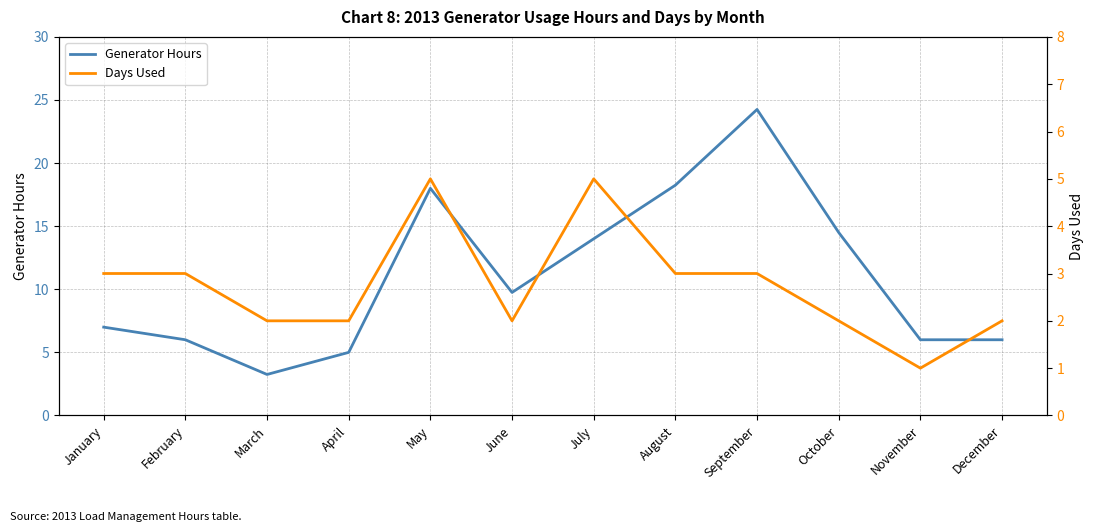

What are all the series names shown in the legend?

Generator Hours, Days Used